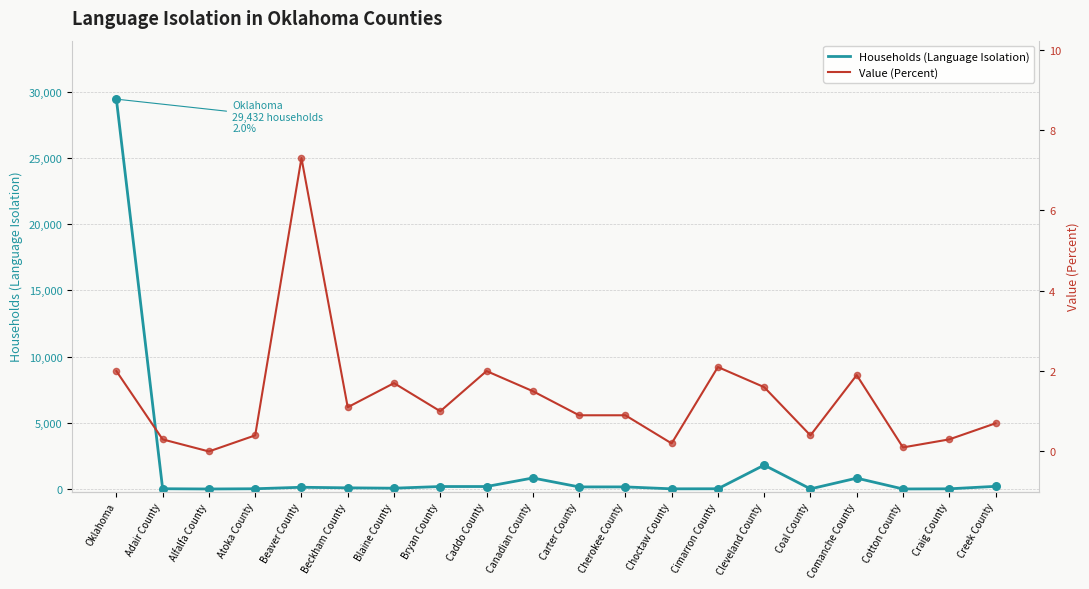

At how many categories does at least one series exceed 2188?

1